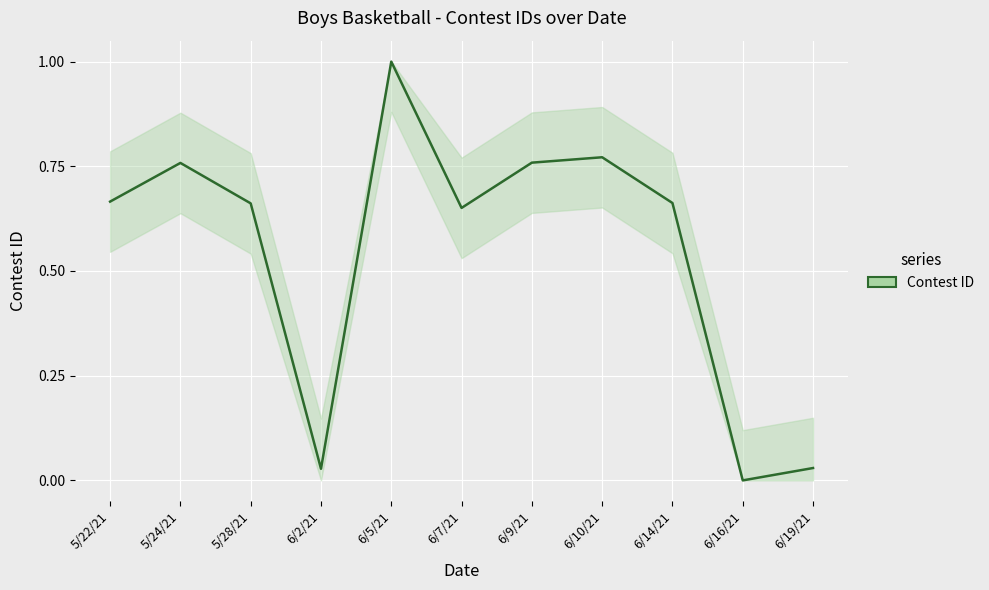

True or false: the data shows 0.0 at 6/19/21.

True